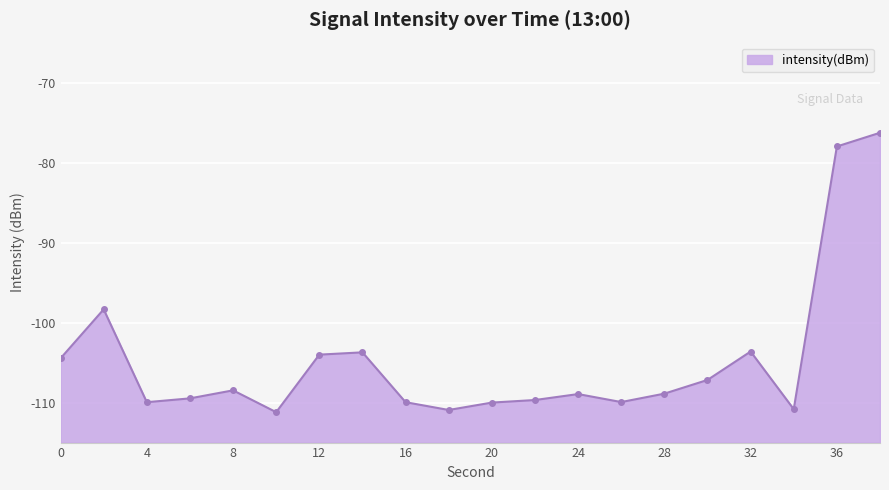

What is the value of the 14th point from the left?

-109.9